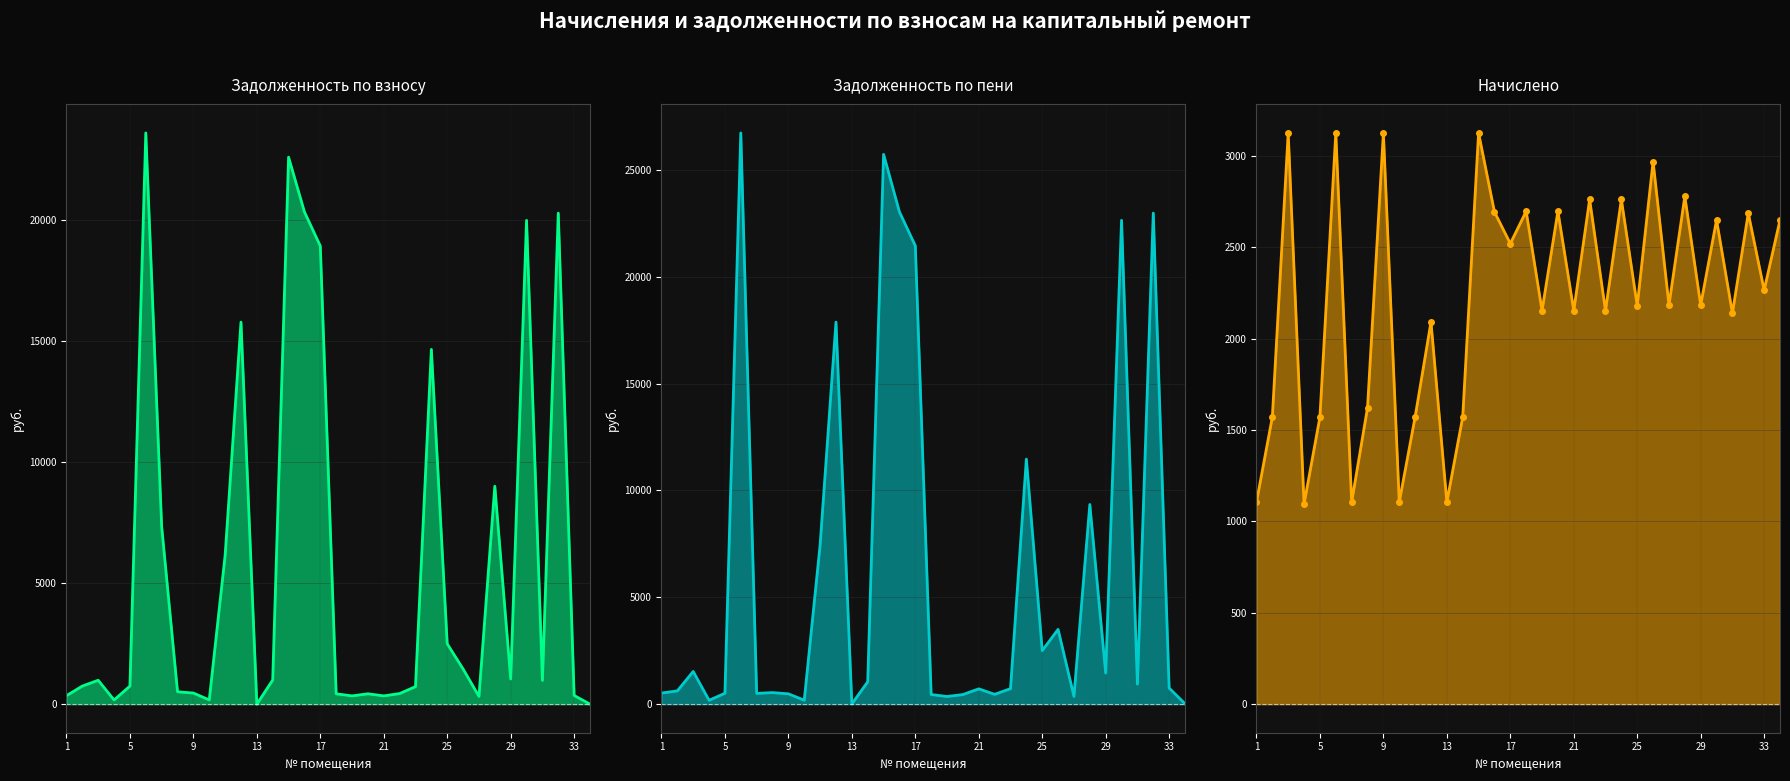

Between which two adjacent categories do задолженность (пени) (line) and задолженность (line) first intersect?

1 and 5